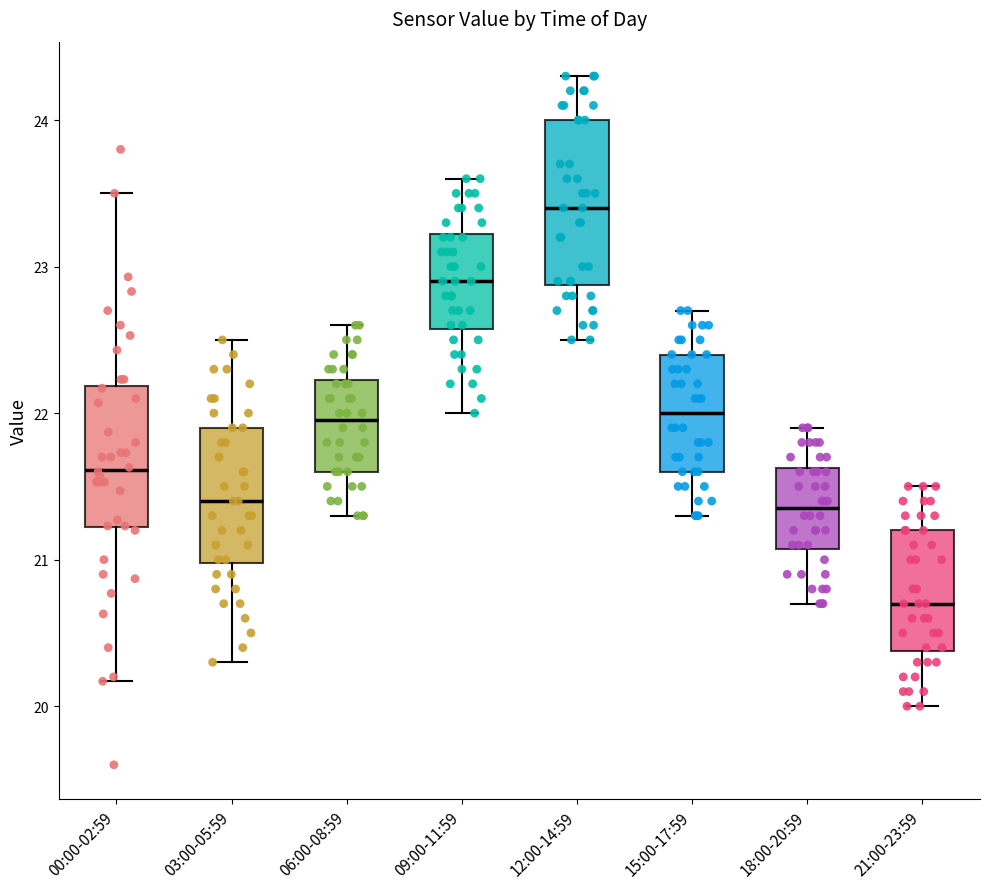

Which box's median line is the lowest?

21:00-23:59